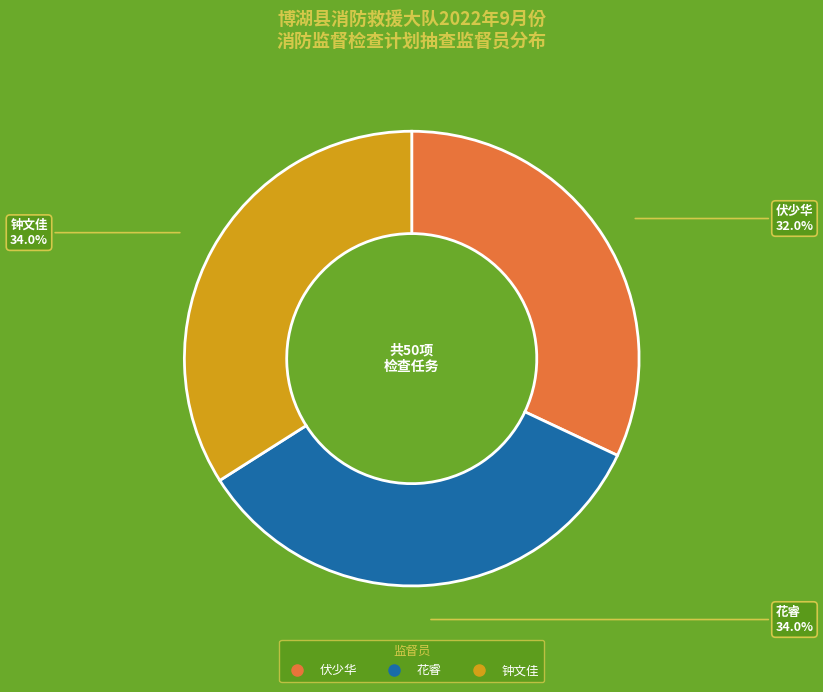

Between 伏少华 and 花睿, which is larger?

花睿